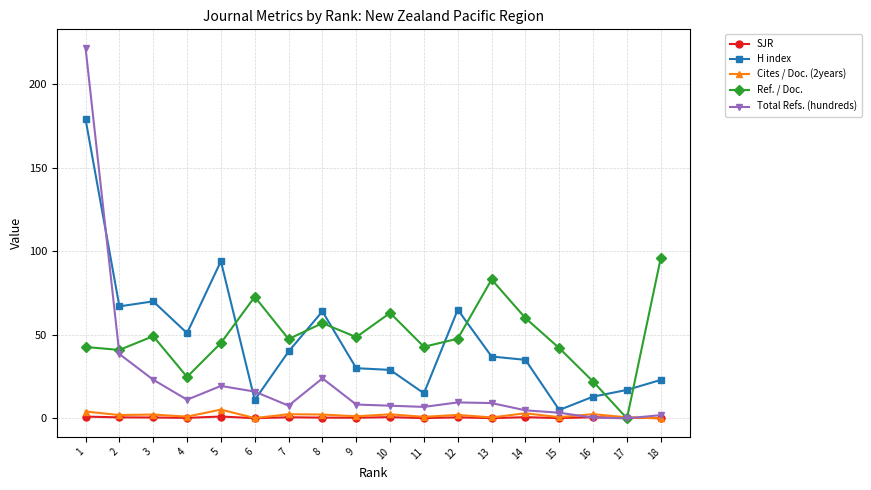

At which category is the sum across all series the highest?

1